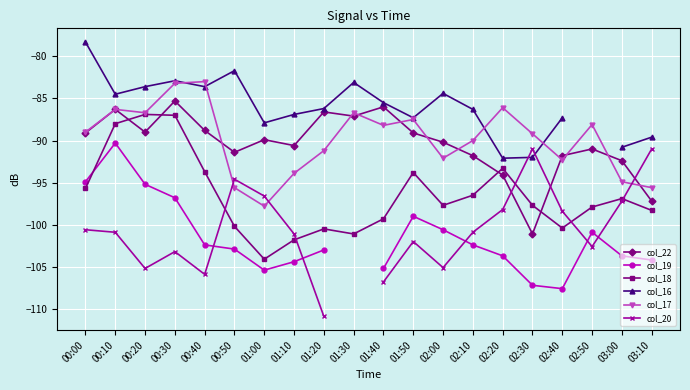

Which label corresponds to the largest value in the chart?

00:00